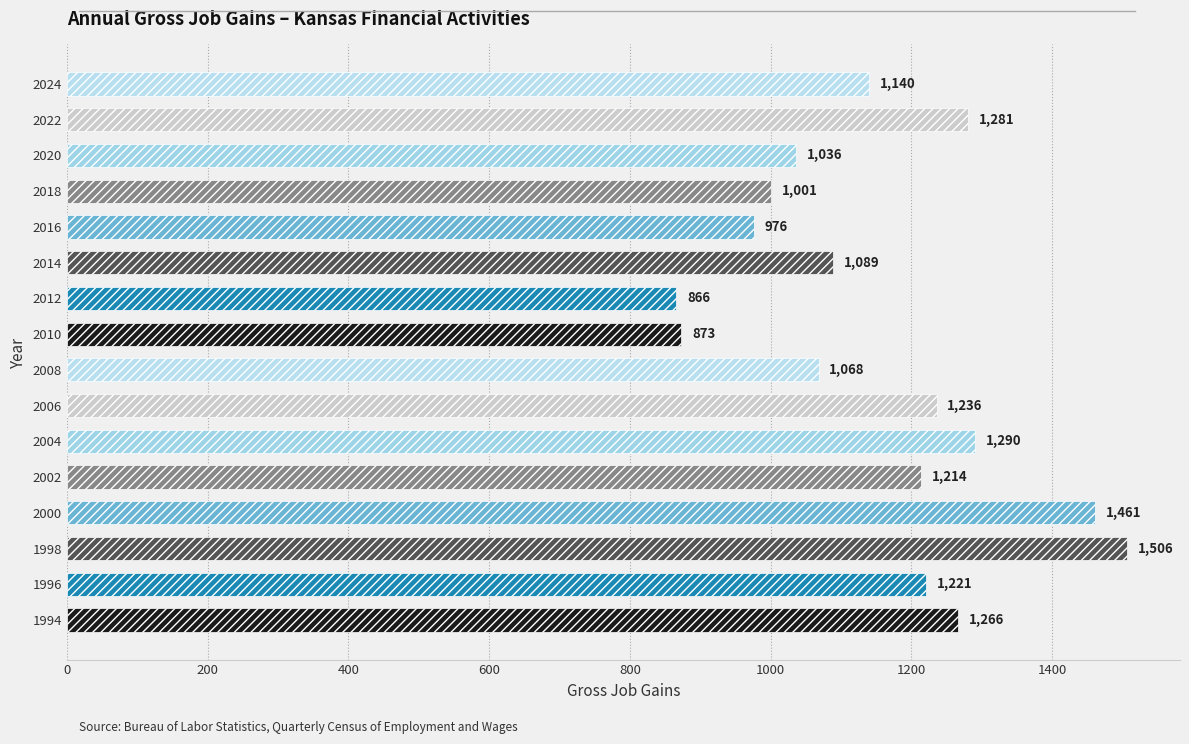

Reading bottom to top, transcribe all the data shown in this chart.

1994=1266	1996=1221	1998=1506	2000=1461	2002=1214	2004=1290	2006=1236	2008=1068	2010=873	2012=866	2014=1089	2016=976	2018=1001	2020=1036	2022=1281	2024=1140